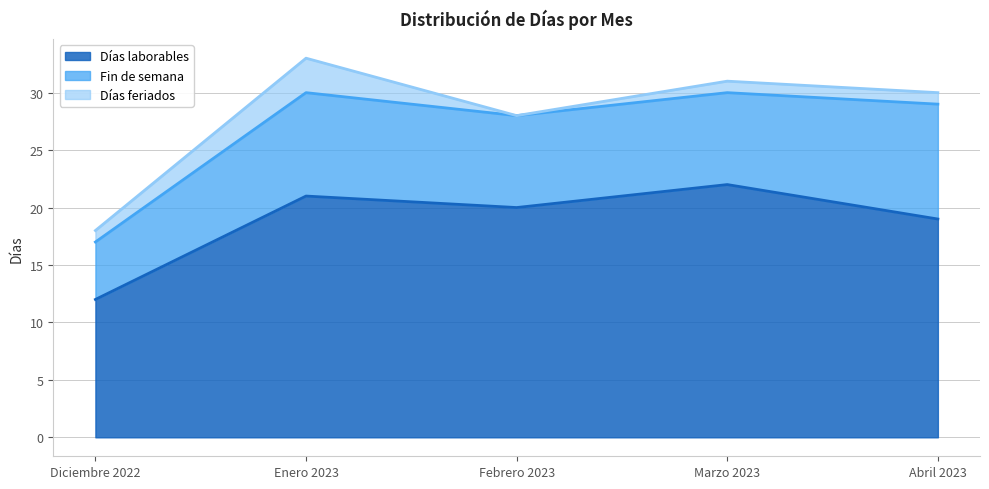

How many values in the Fin de semana series are below 8?

1